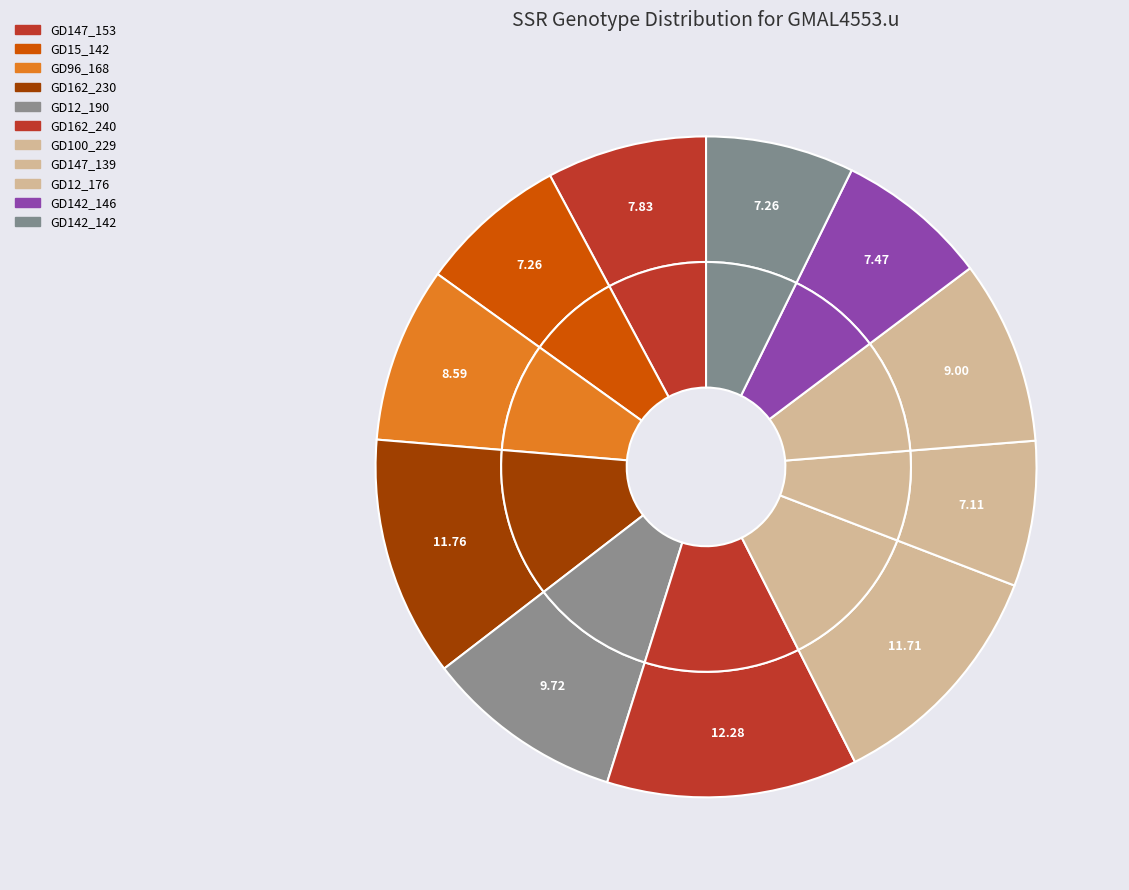

Is it true that GD162_230 is 12% of the pie?

True